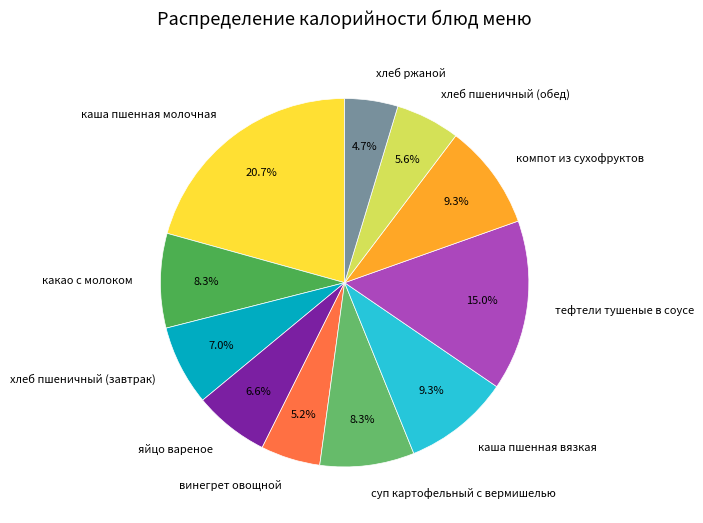

To the nearest percent, what is the combined percentage of каша пшенная молочная and винегрет овощной?

26%